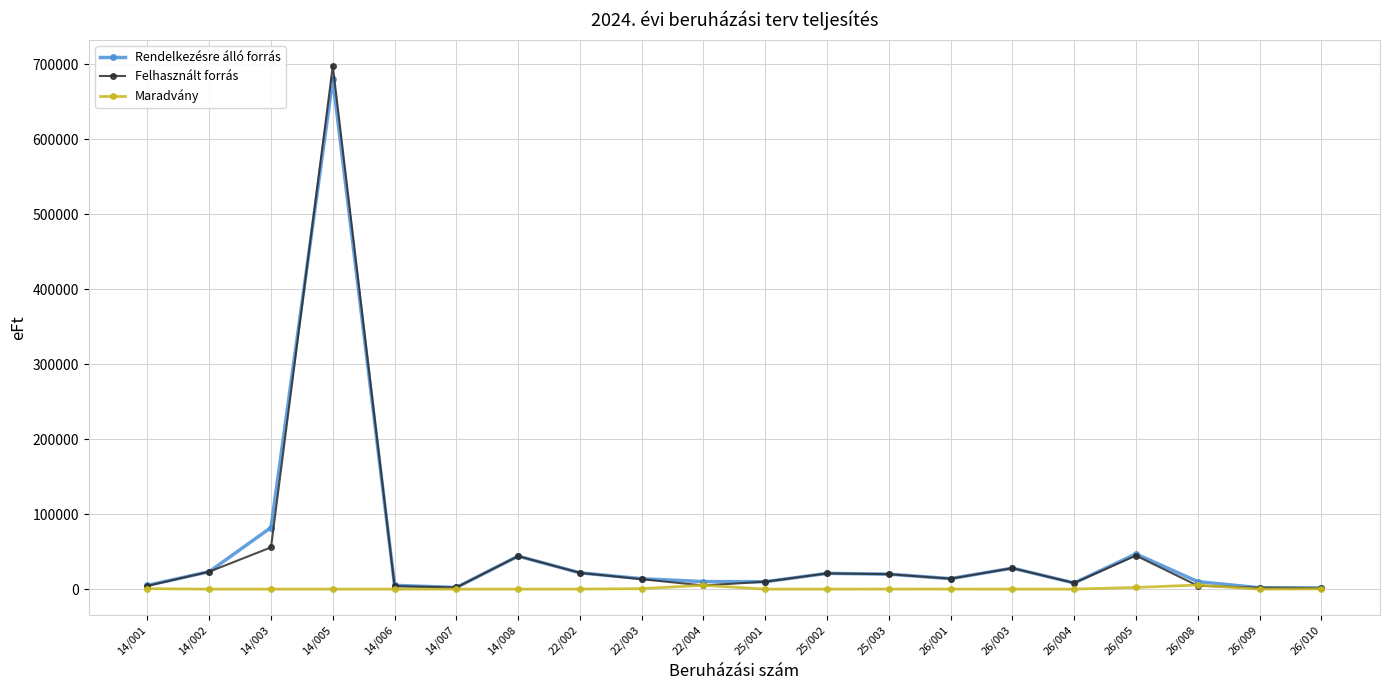

At which category is the sum across all series the highest?

14/005